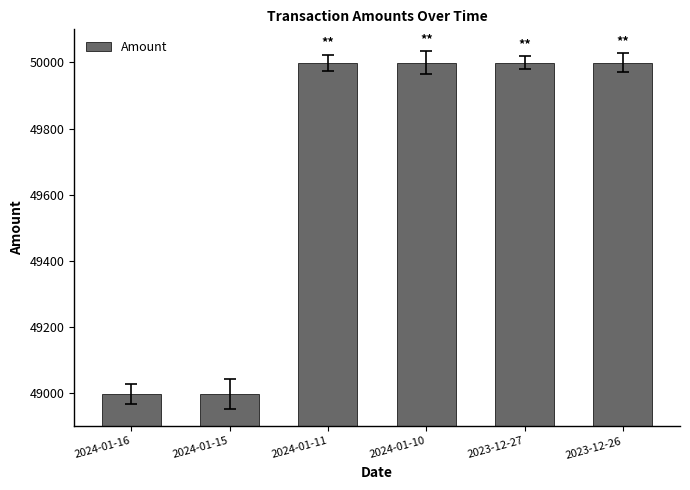

Approximately how many times larger is the value at 2023-12-26 compared to 2023-12-27?

1.0